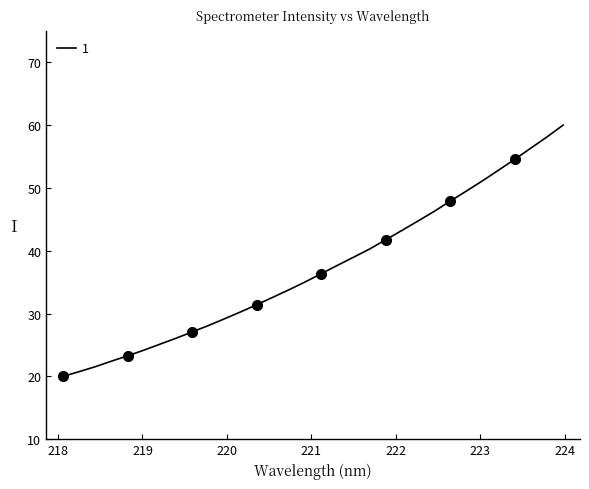

Reading left to right, list all the values displayed in this chart.

20.0	20.8	21.5	22.4	23.3	24.2	25.1	26.1	27.1	28.1	29.2	30.3	31.4	32.6	33.8	35.0	36.4	37.7	39.0	40.3	41.8	43.2	44.7	46.3	47.9	49.5	51.1	52.8	54.6	56.3	58.1	60.0